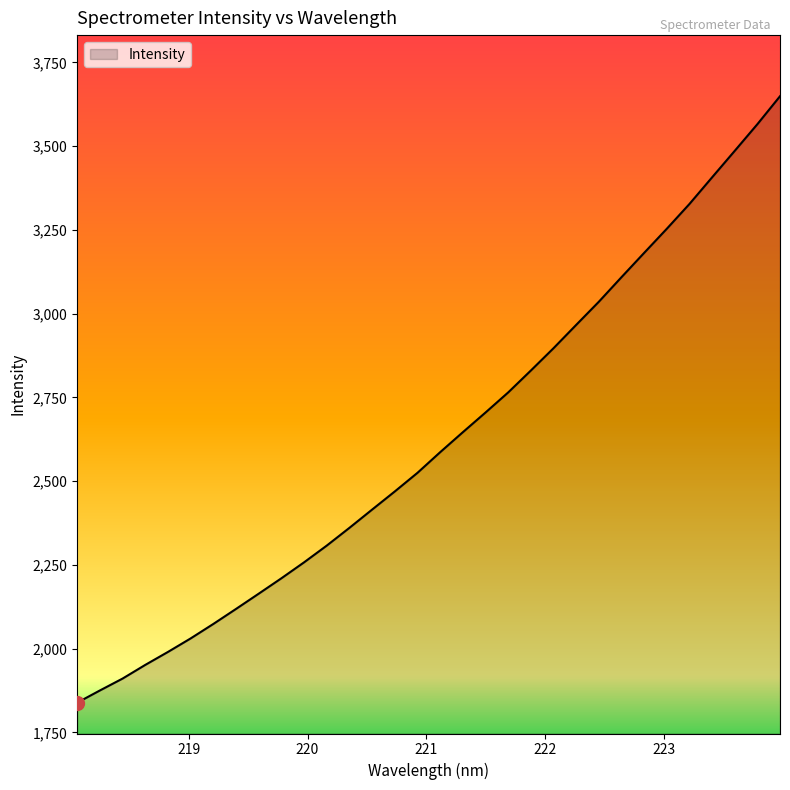

What is the greatest value displayed?

3648.9